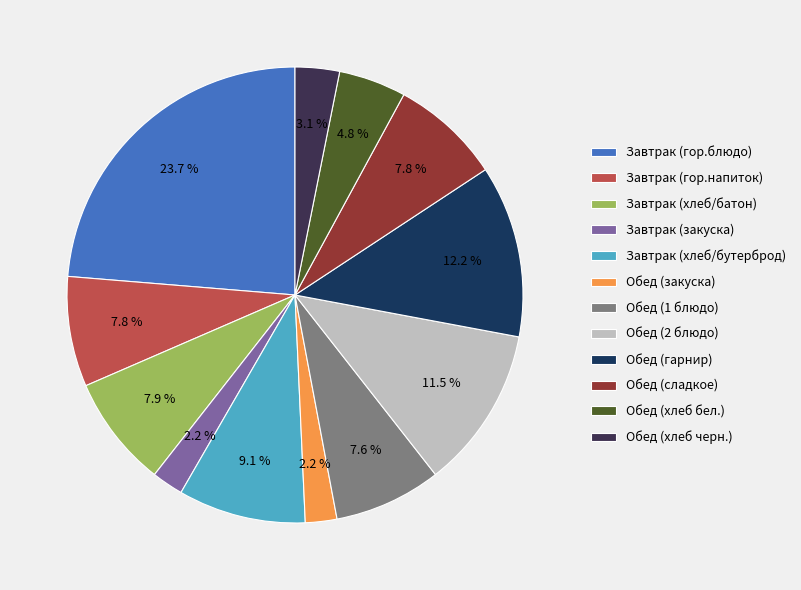

Which slice is the largest?

Завтрак (гор.блюдо)